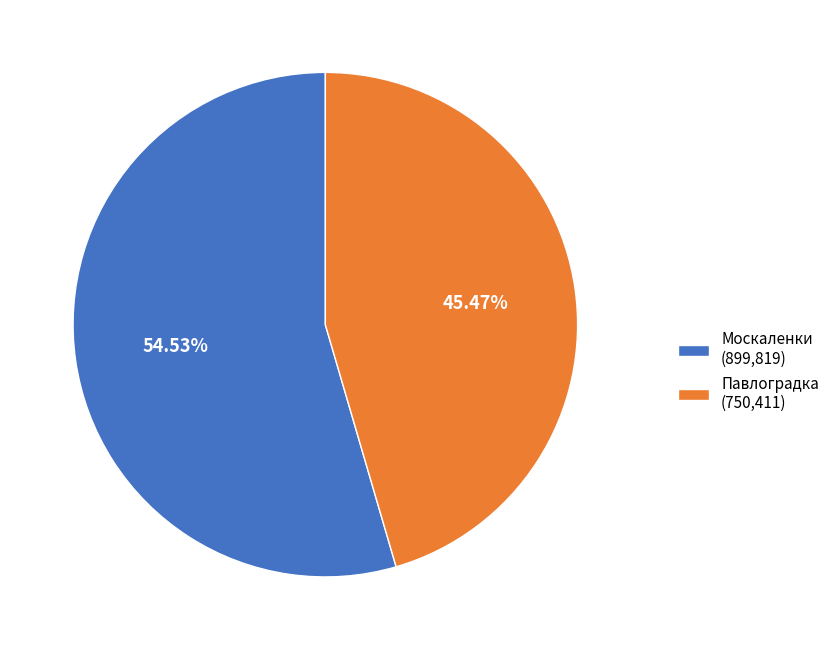

Which slice is the largest?

Москаленки